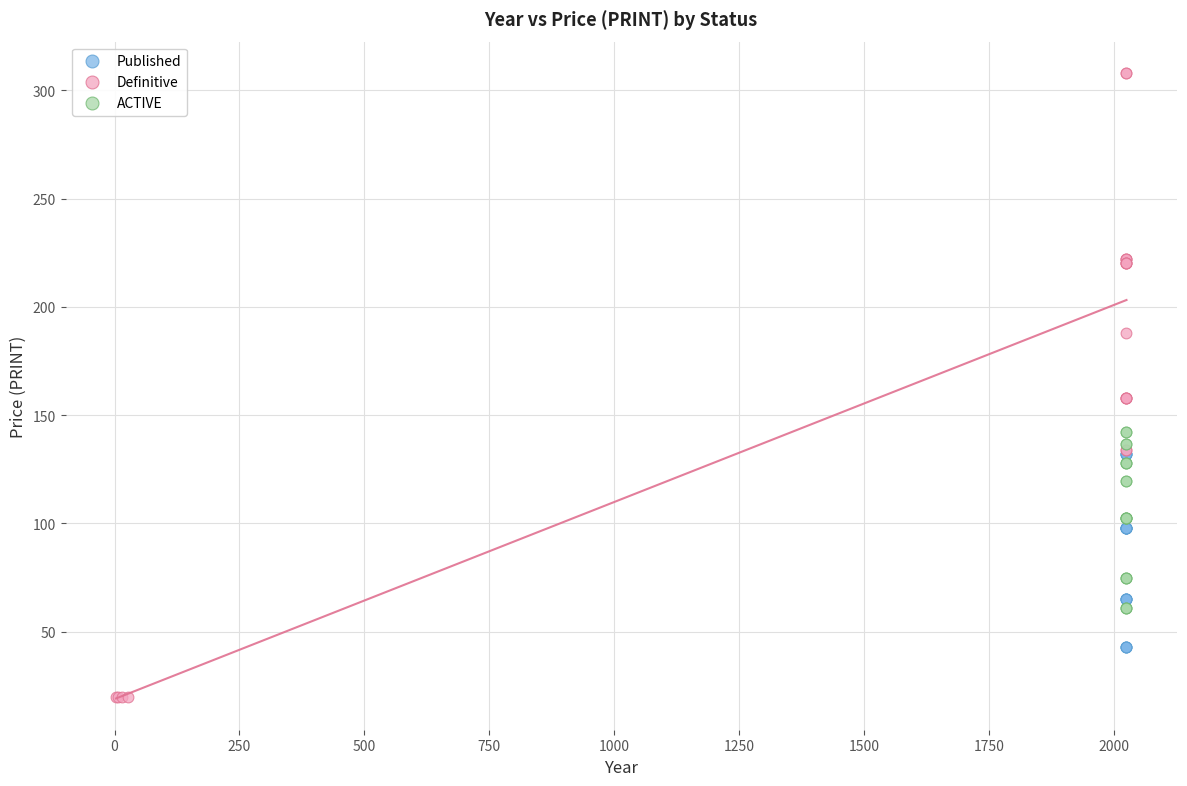

Which series has the widest spread of Y values?

Definitive